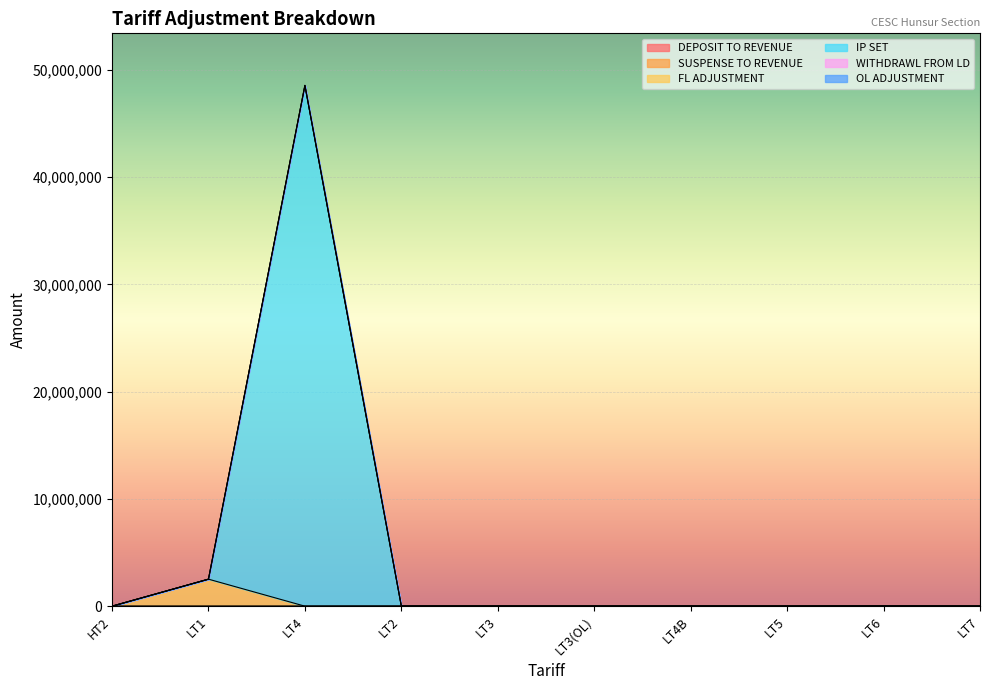

At which label does IP SET first exceed 3100?

LT1